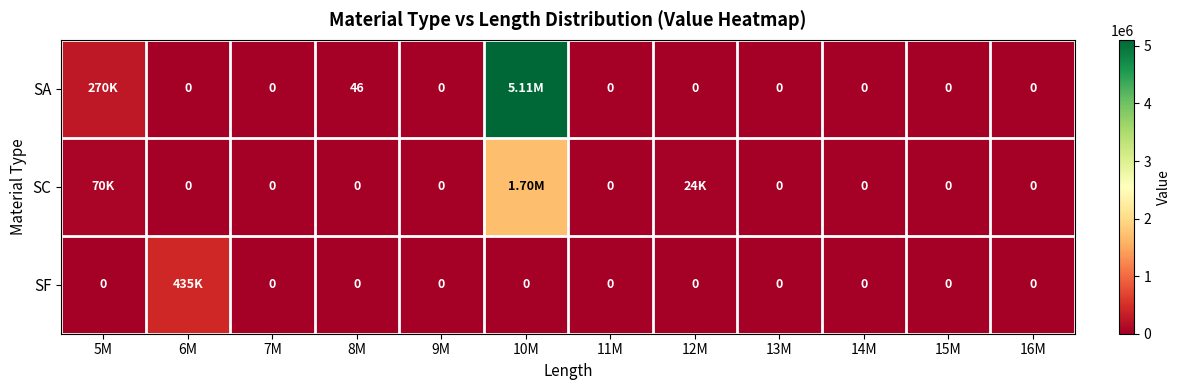

Which series has the largest total across all categories?

SA